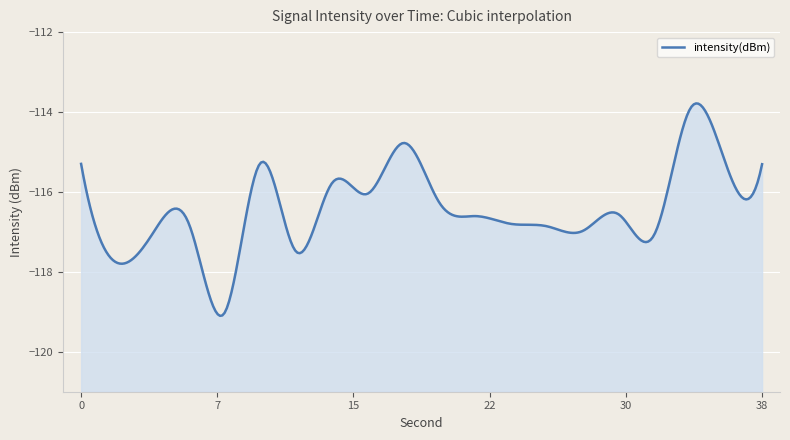

What is the value of the 5th point from the left?

-119.0